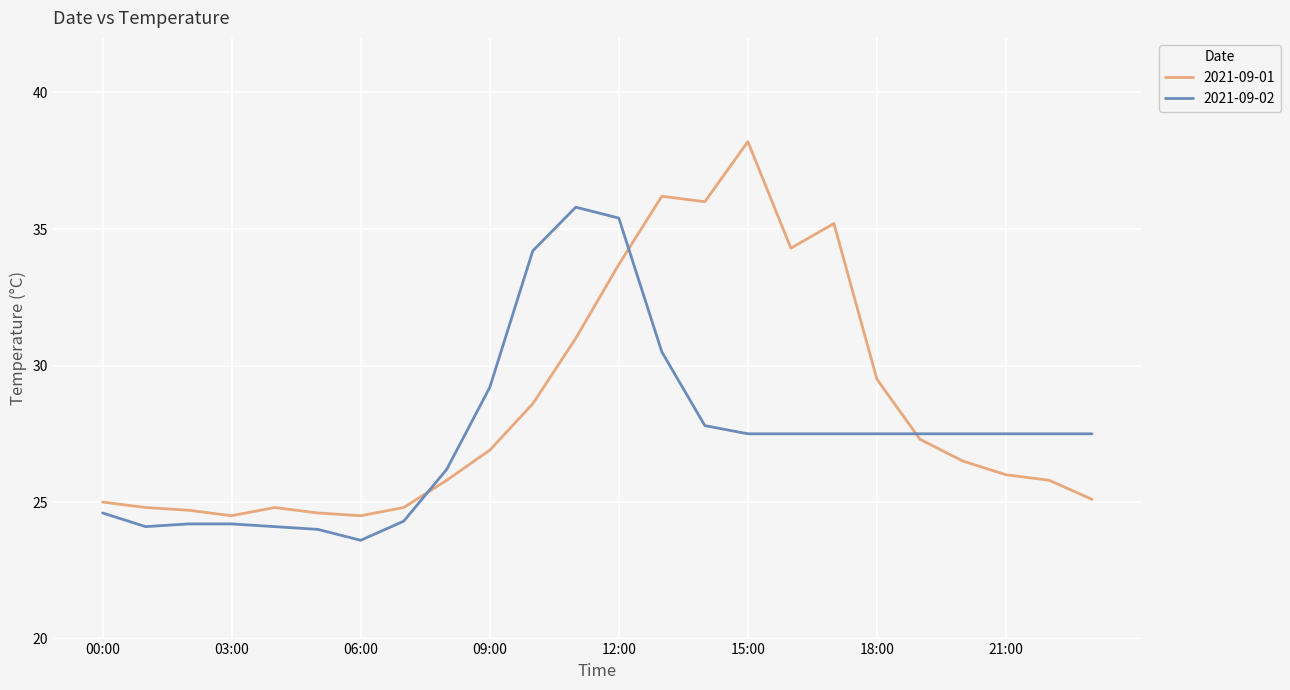

What is the average value of the 2021-09-02 series?

27.5